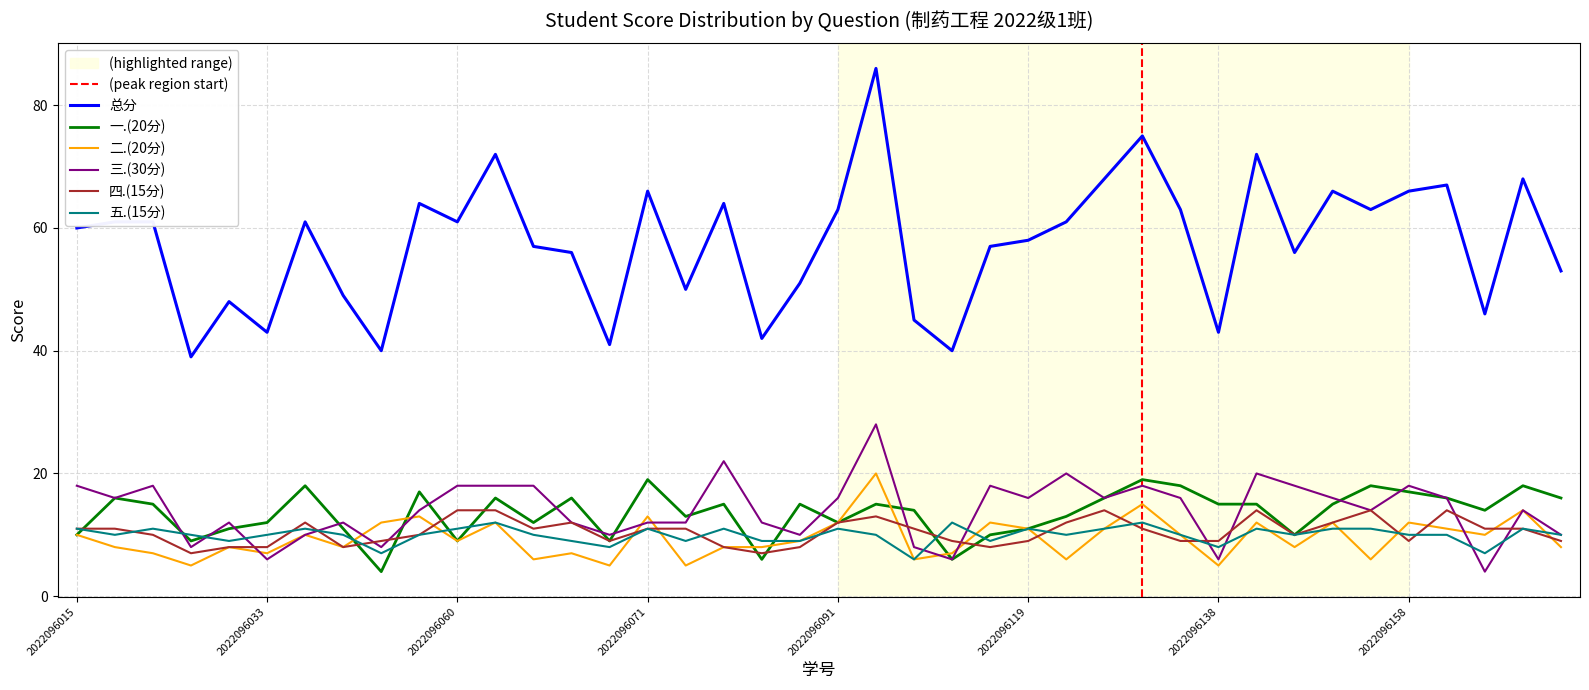

Reading left to right, transcribe all the data shown in this chart.

总分: 60	61	61	39	48	43	61	49	40	64	61	72	57	56	41	66	50	64	42	51	63	86	45	40	57	58	61	68	75	63	43	72	56	66	63	66	67	46	68	53
一.(20分): 10	16	15	9	11	12	18	11	4	17	9	16	12	16	9	19	13	15	6	15	12	15	14	6	10	11	13	16	19	18	15	15	10	15	18	17	16	14	18	16
二.(20分): 10	8	7	5	8	7	10	8	12	13	9	12	6	7	5	13	5	8	8	9	12	20	6	7	12	11	6	11	15	10	5	12	8	12	6	12	11	10	14	8
三.(30分): 18	16	18	8	12	6	10	12	8	14	18	18	18	12	10	12	12	22	12	10	16	28	8	6	18	16	20	16	18	16	6	20	18	16	14	18	16	4	14	10
四.(15分): 11	11	10	7	8	8	12	8	9	10	14	14	11	12	9	11	11	8	7	8	12	13	11	9	8	9	12	14	11	9	9	14	10	12	14	9	14	11	11	9
五.(15分): 11	10	11	10	9	10	11	10	7	10	11	12	10	9	8	11	9	11	9	9	11	10	6	12	9	11	10	11	12	10	8	11	10	11	11	10	10	7	11	10